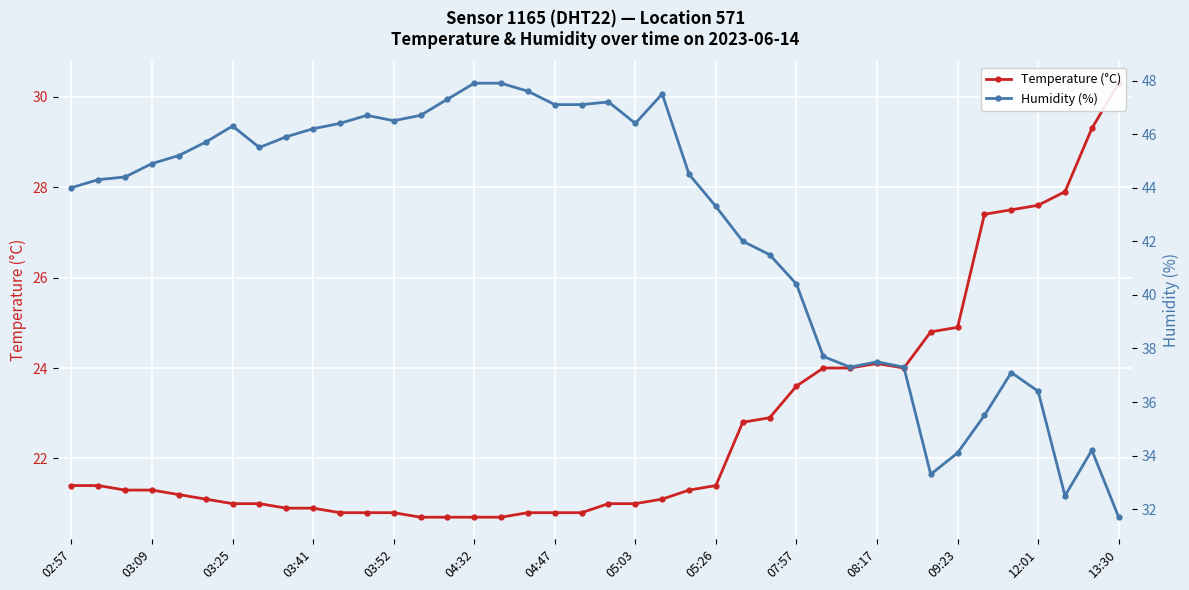

Is it true that humidity equals 37.3 at 29?

True